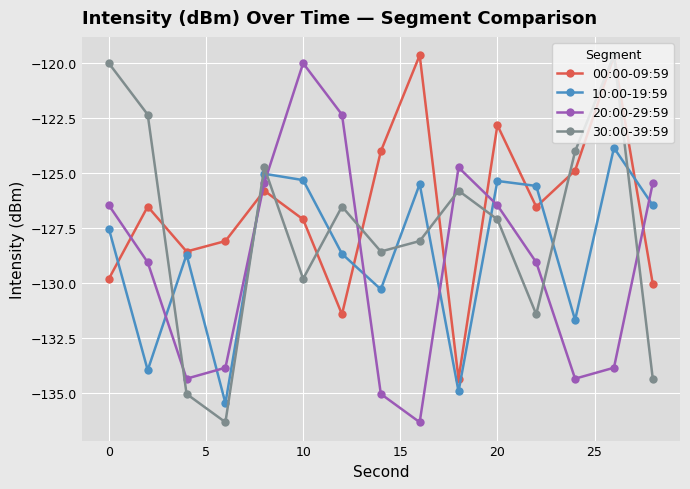

Which series has the largest total across all categories?

00:00-09:59